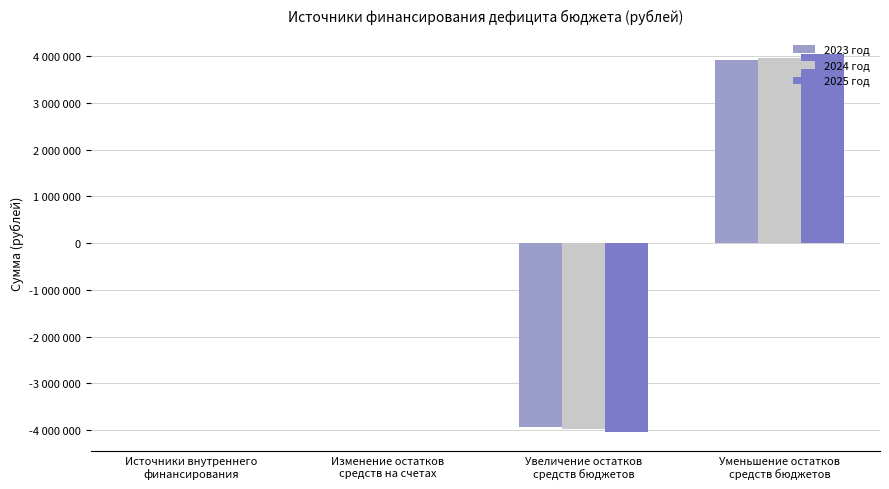

What are all the series names shown in the legend?

2023 год, 2024 год, 2025 год